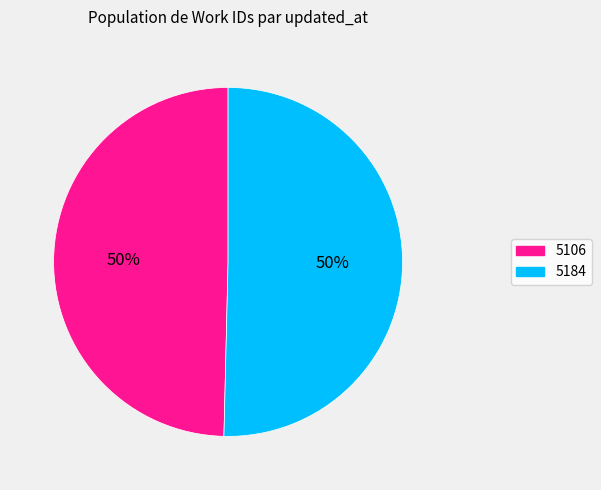

To the nearest percent, what portion does 5106 represent?

50%